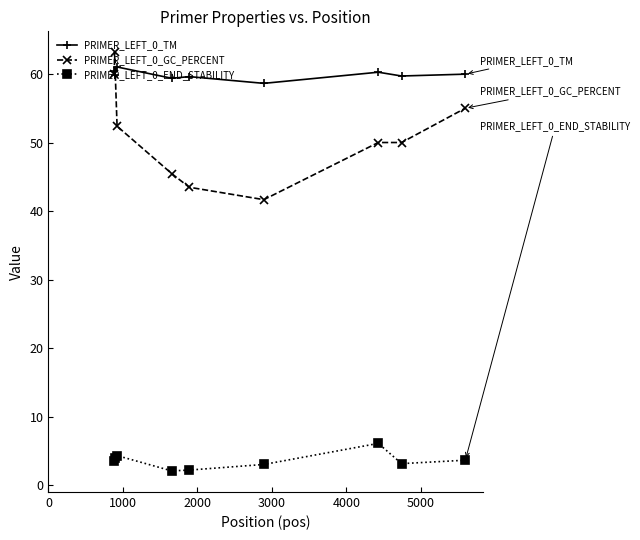

Which series has the widest spread of values?

PRIMER_LEFT_0_GC_PERCENT